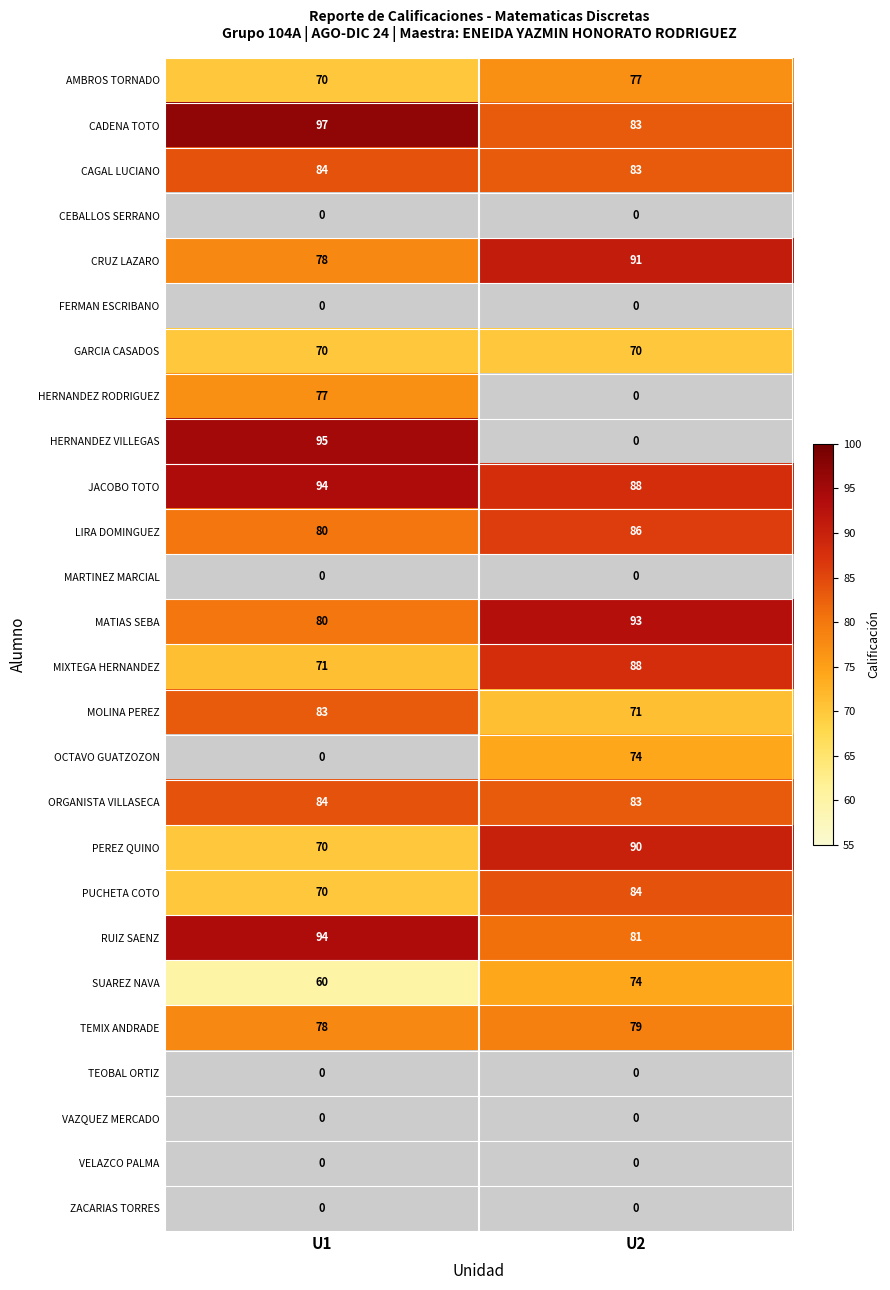

The value of JACOBO TOTO at U2 is 117. True or false?

False